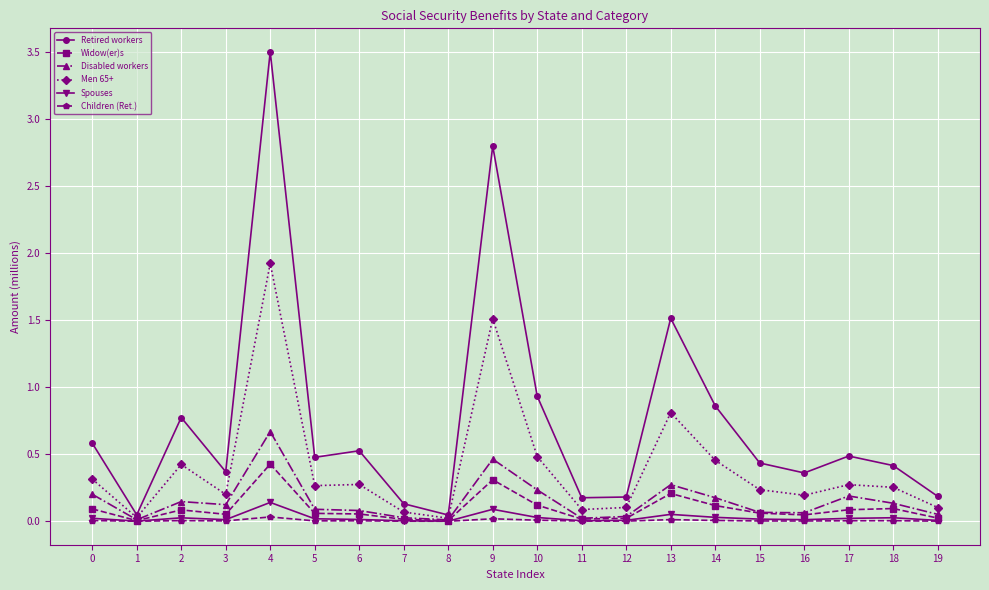

Where is the first local maximum for Retired workers?

2